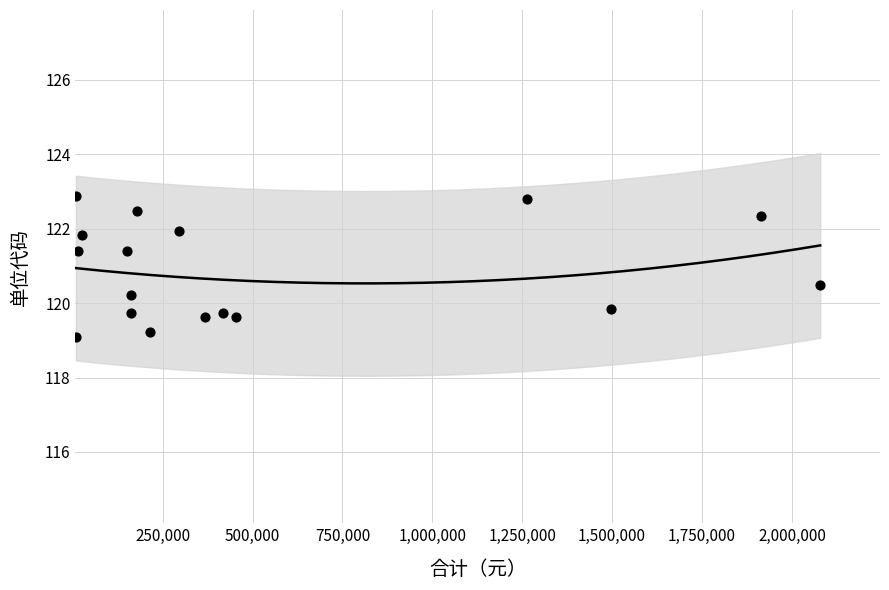

What is the range of X values (max minus min)?

2070017.5